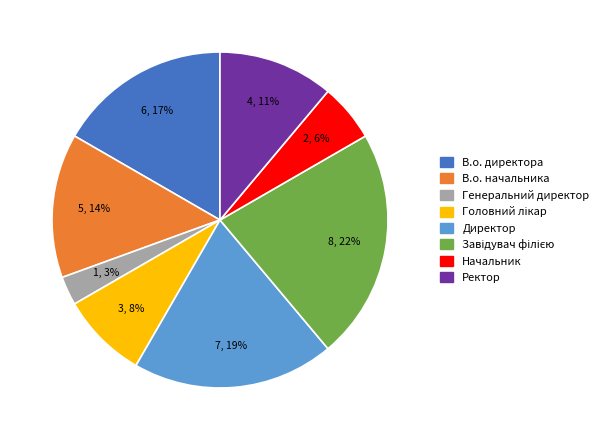

Count the number of slices in the pie.

8